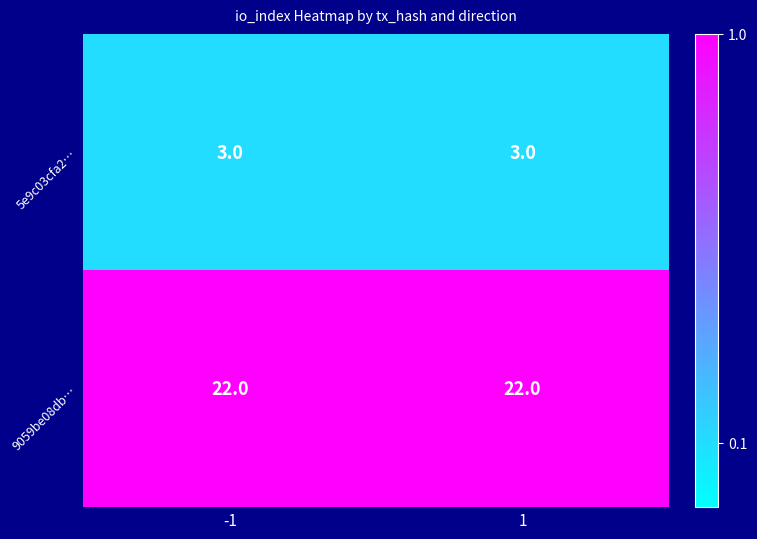

The 9059be08db… series shows 37 at 1. True or false?

False